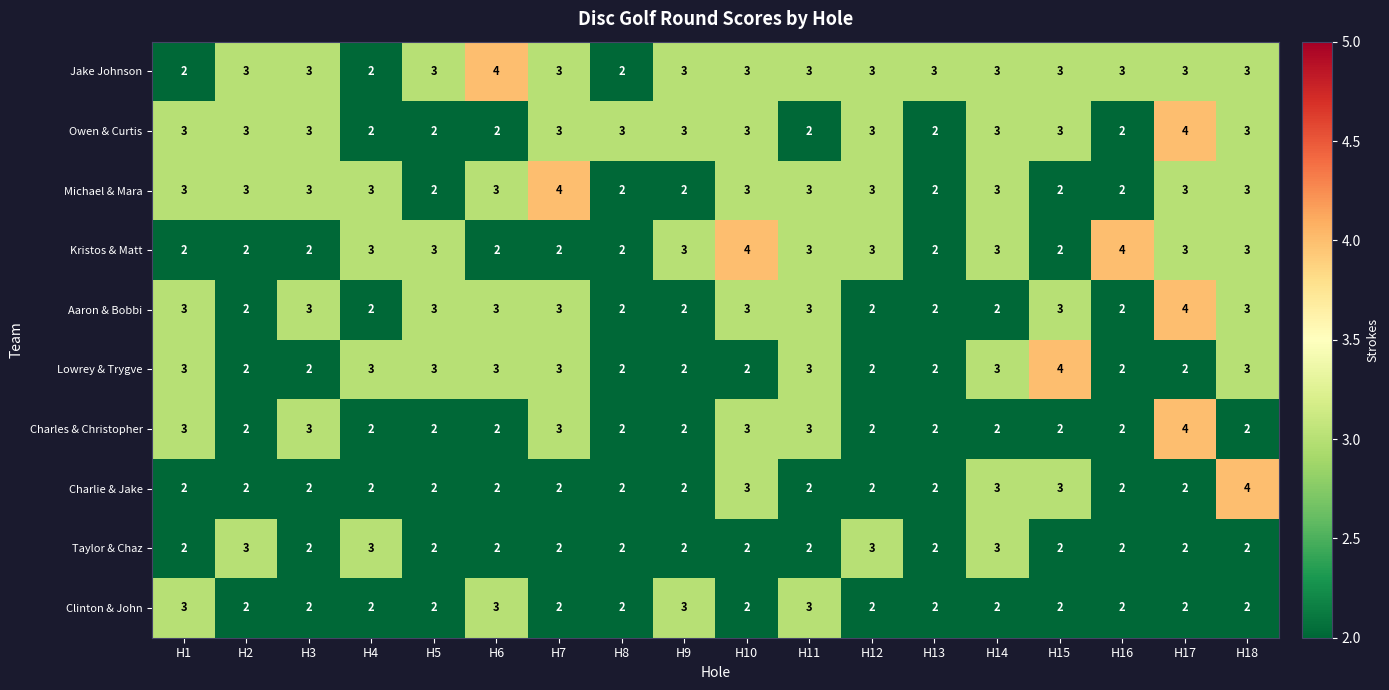

Between H6 and H16, which series saw the biggest shift?

Kristos & Matt